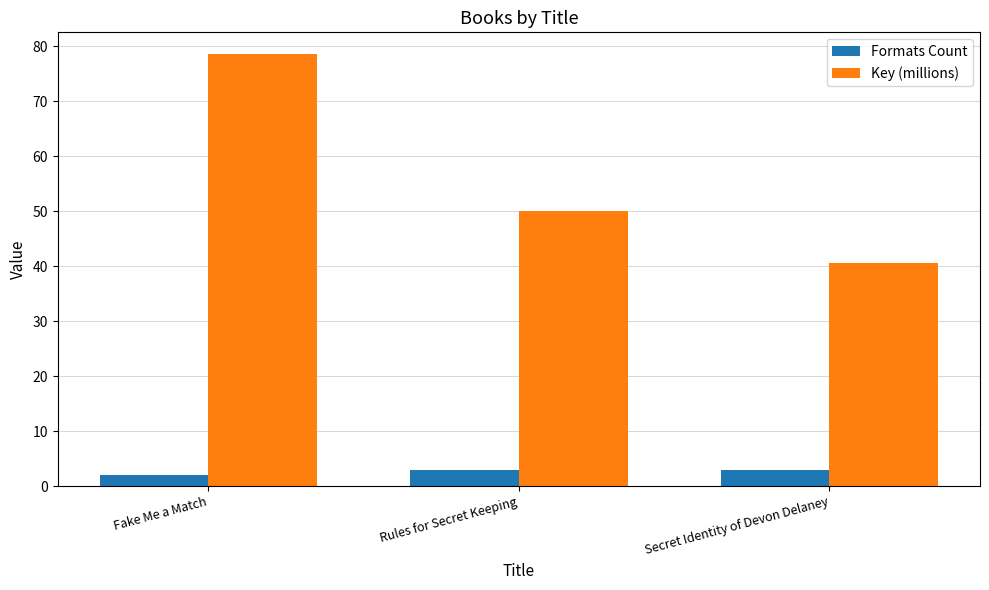

Reading right to left, list all the values displayed in this chart.

Formats Count: Secret Identity of Devon Delaney=3.0	Rules for Secret Keeping=3.0	Fake Me a Match=2.0
Key (millions): Secret Identity of Devon Delaney=40.6	Rules for Secret Keeping=50.0	Fake Me a Match=78.6